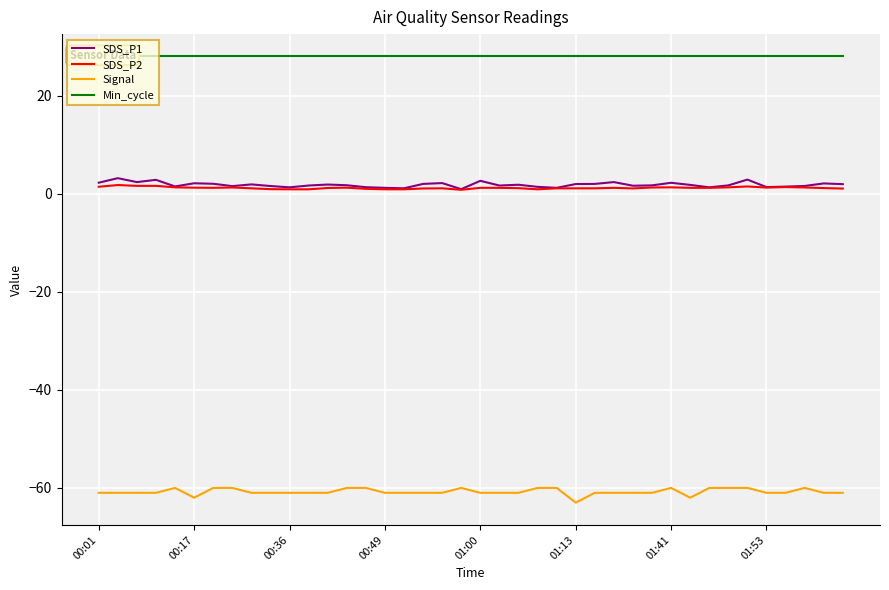

In SDS_P1, how many points are lower than both neighbors (excluding endpoints)?

11